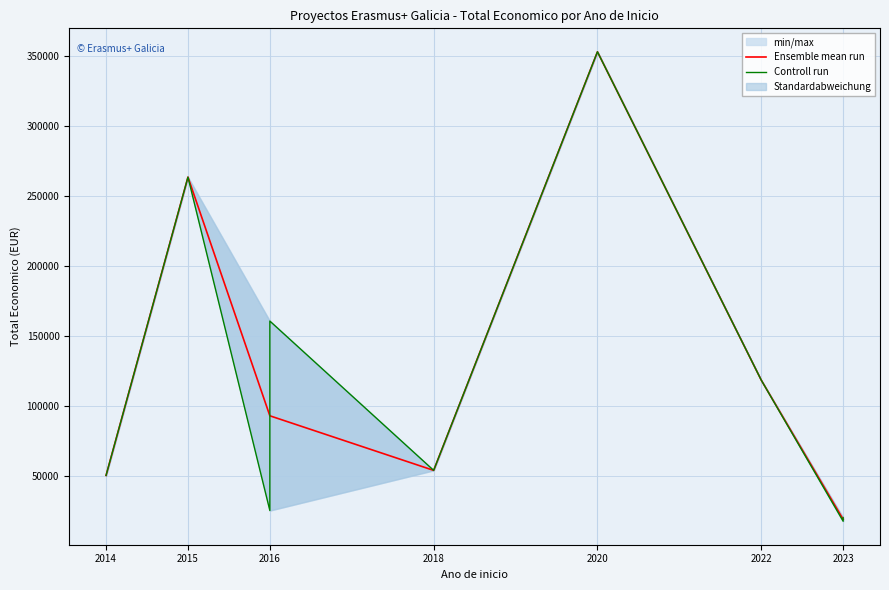

Is it true that the value at 2018 is 17605?

False